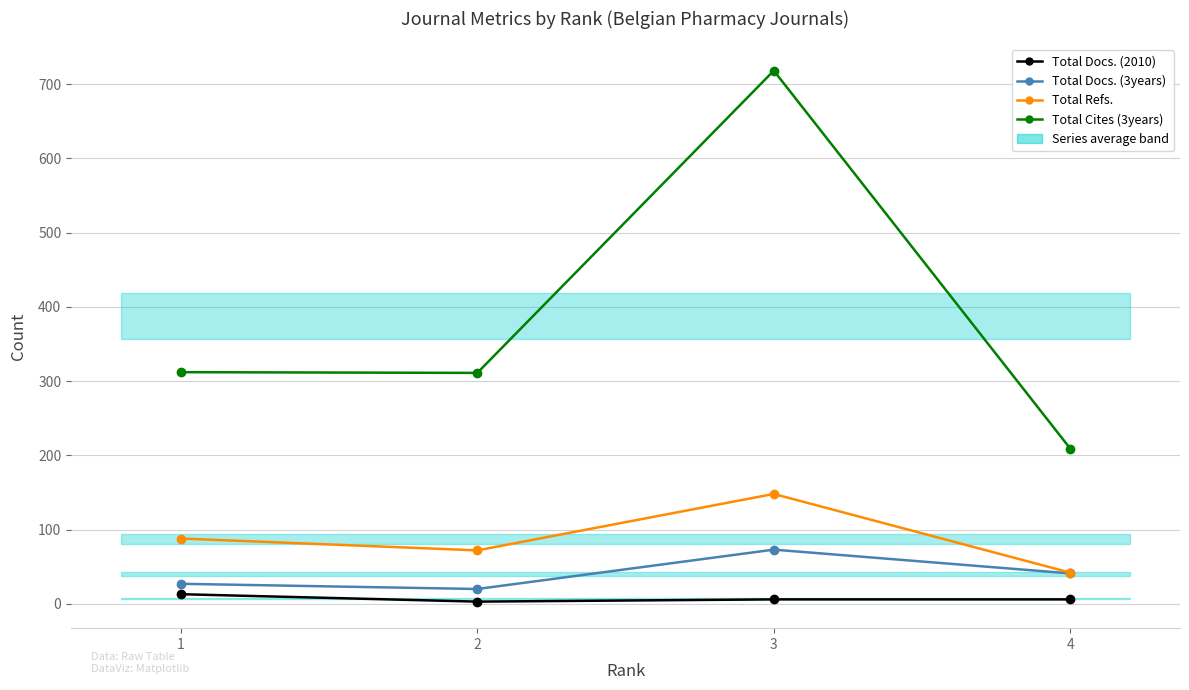

At which label is Total Refs. closest to 95?

1